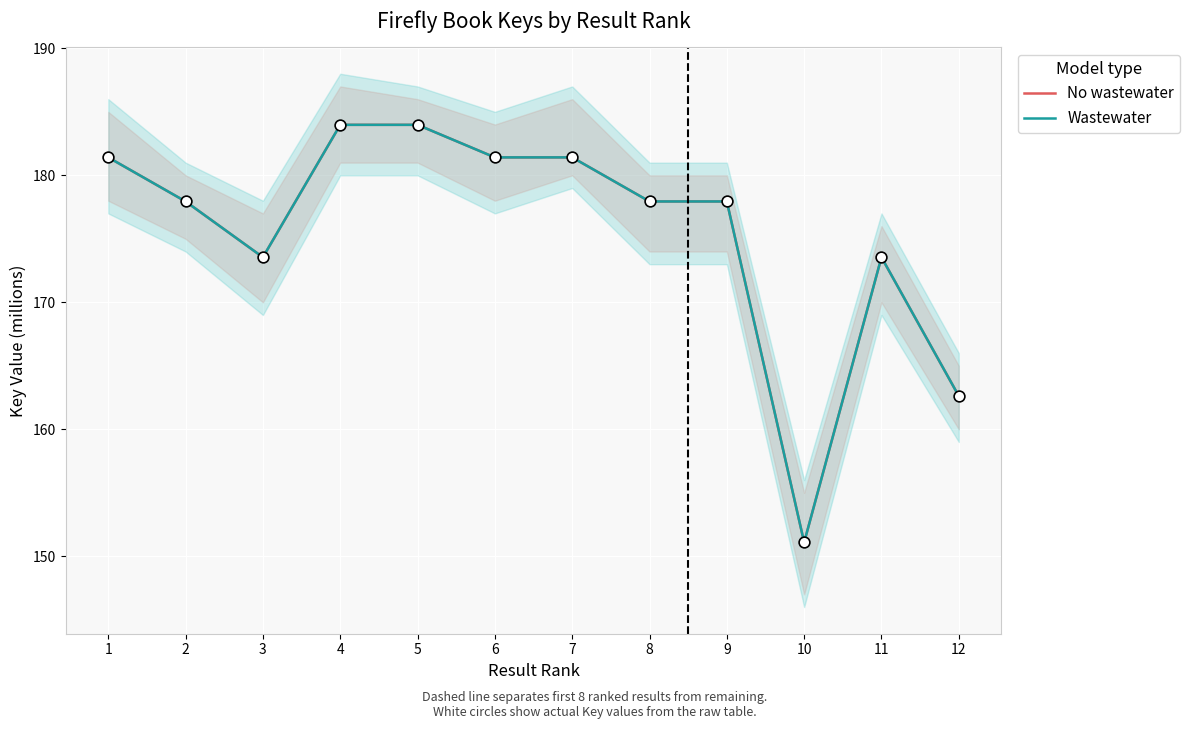

What are all the series names shown in the legend?

No wastewater, Wastewater